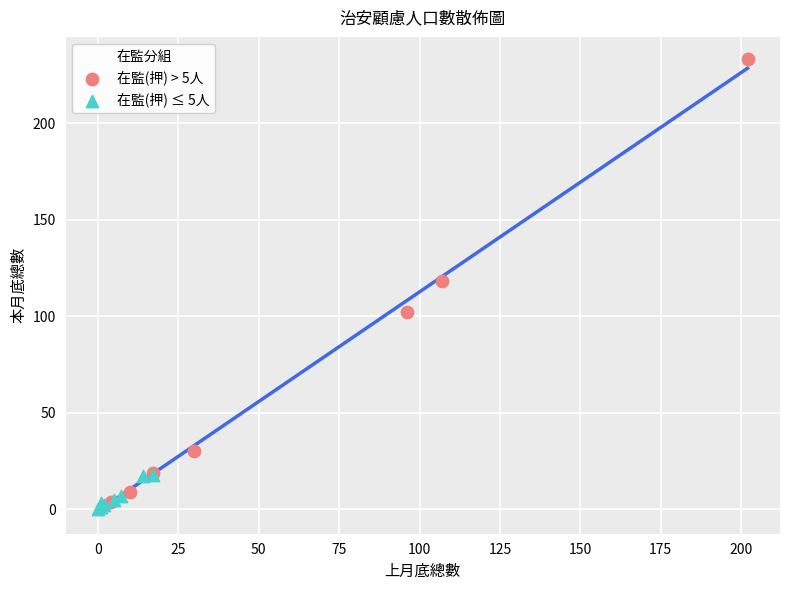

Which series has the widest spread of Y values?

在監(押) > 5人